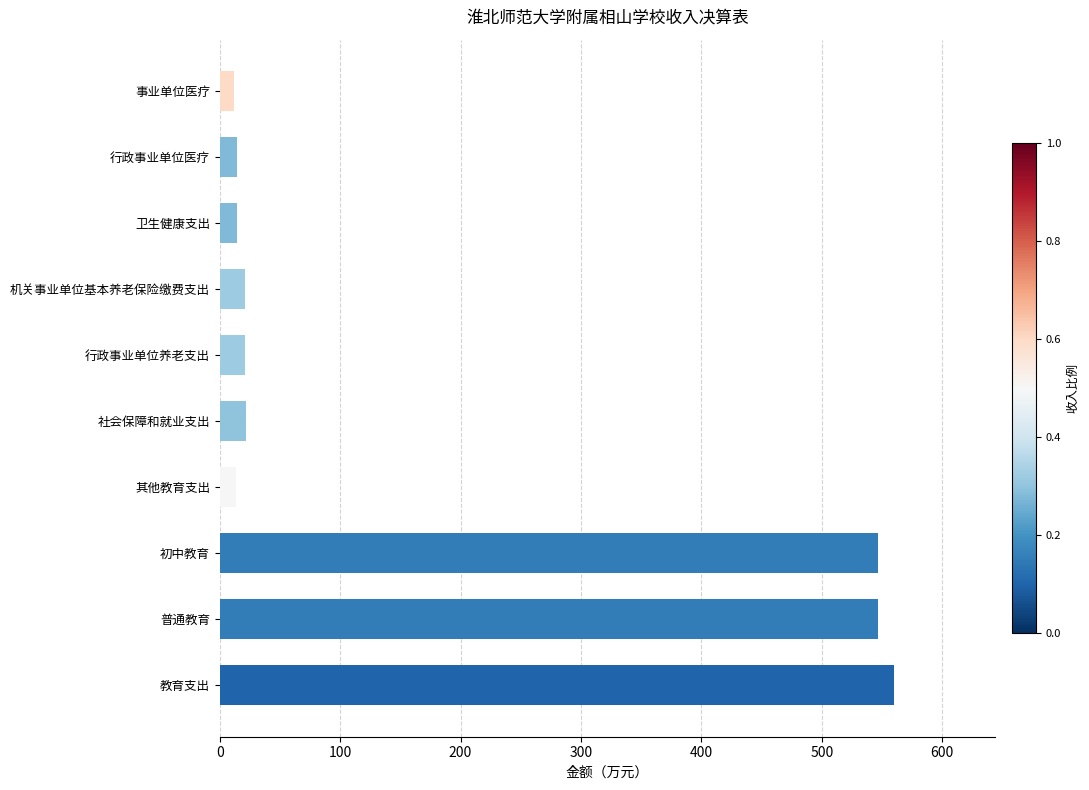

Which label corresponds to the largest value in the chart?

教育支出